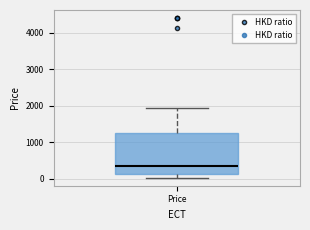

Where is the lower edge of the box for Price on the y-axis? The values are not printed on the chart, so give them approximately, as read against the axis.

100